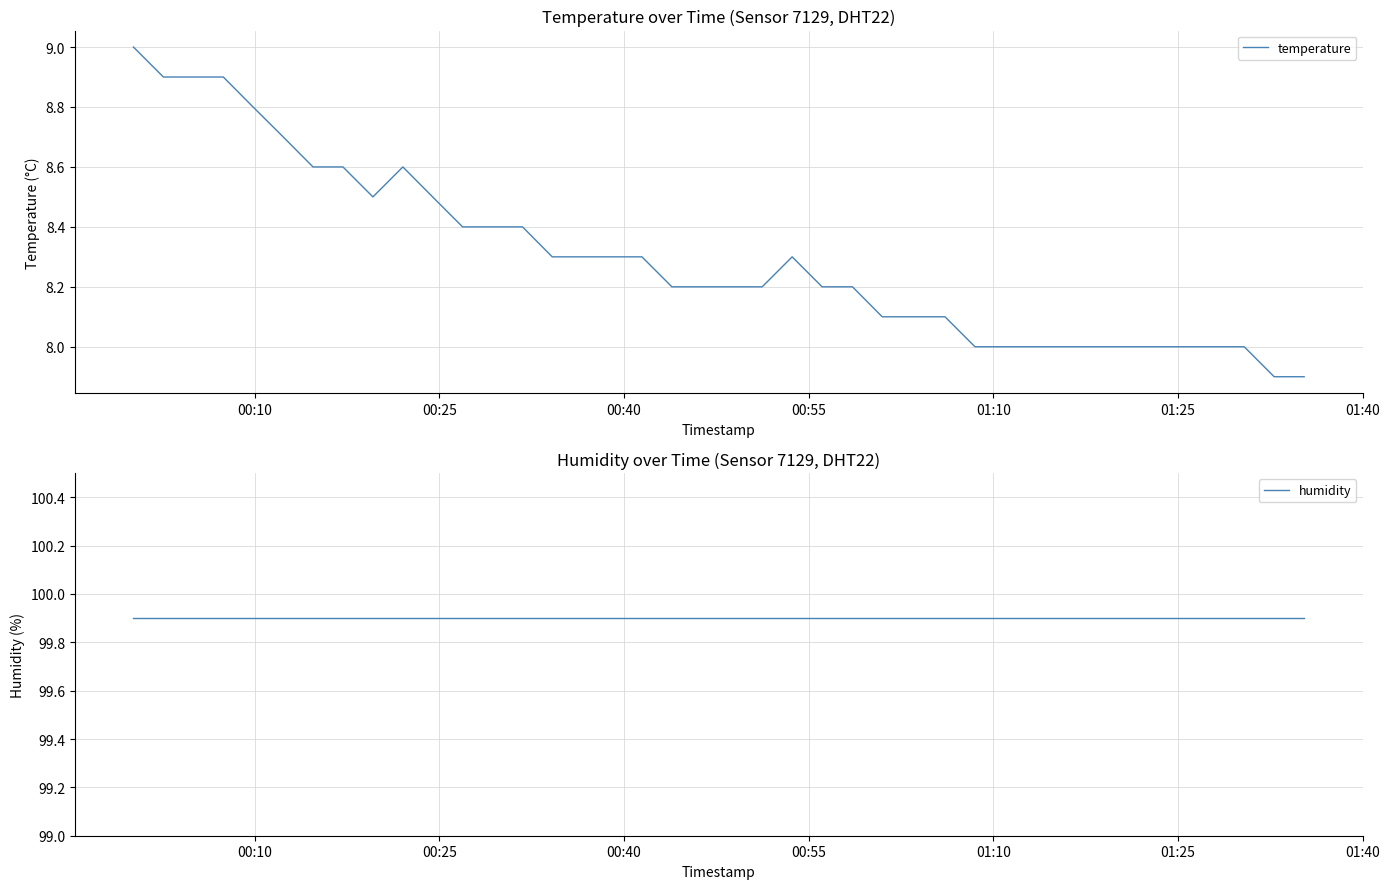

List the series in order of their peak value, highest first.

humidity, temperature